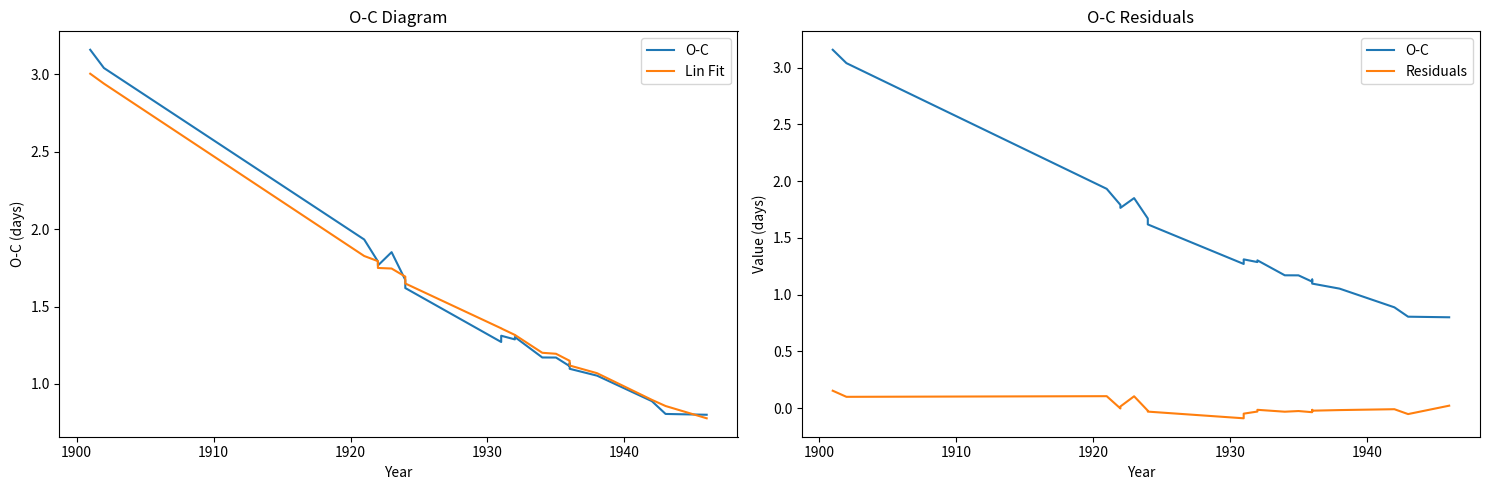

How many data points in Residuals are less than 0?

15